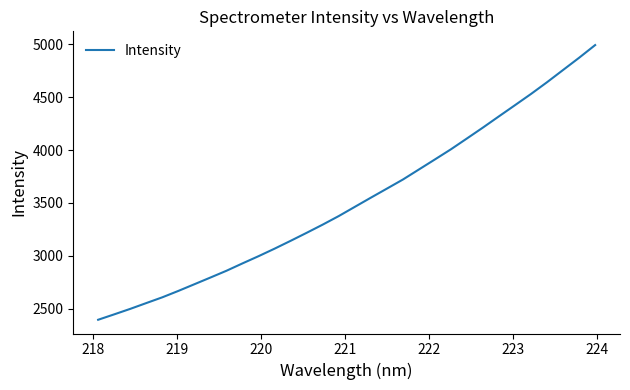

Reading left to right, what are all the values shown in this chart?

2395.4	2446.4	2498.3	2553.2	2607.7	2668.2	2731.4	2794.7	2858.8	2928.6	2996.7	3067.8	3141.8	3217.6	3295.0	3375.8	3462.7	3549.4	3635.1	3721.0	3816.1	3911.2	4007.2	4109.6	4212.8	4319.0	4424.4	4530.4	4641.4	4756.8	4872.1	4992.0